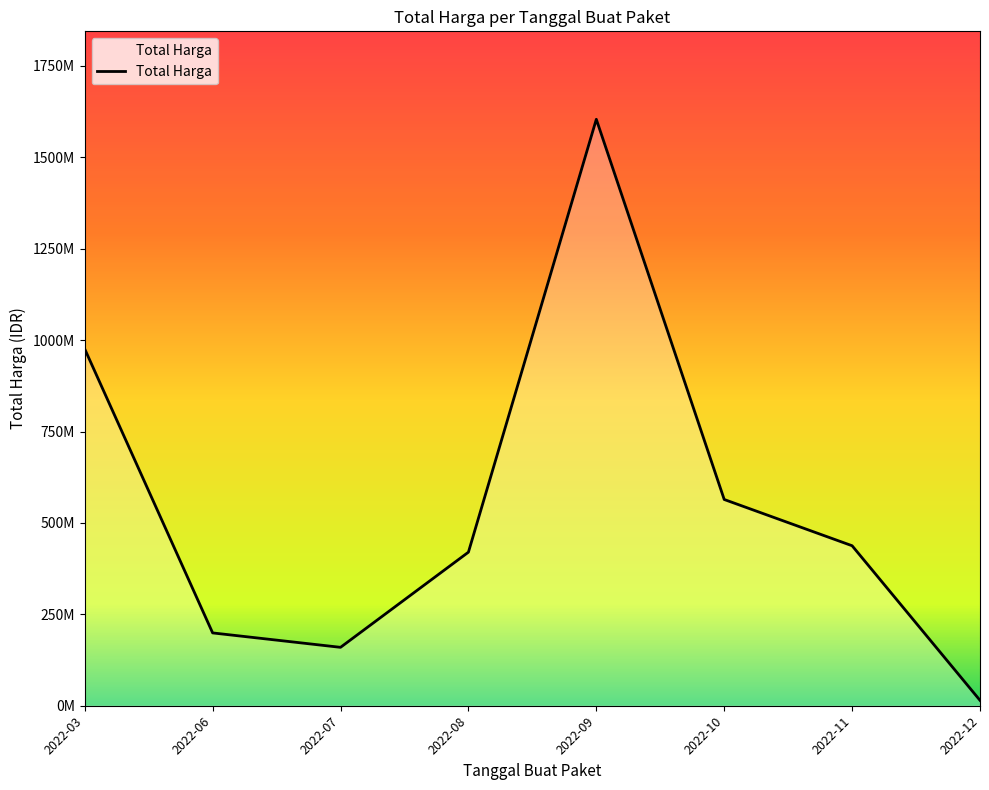

At which label is the value closest to 809454500?

2022-03